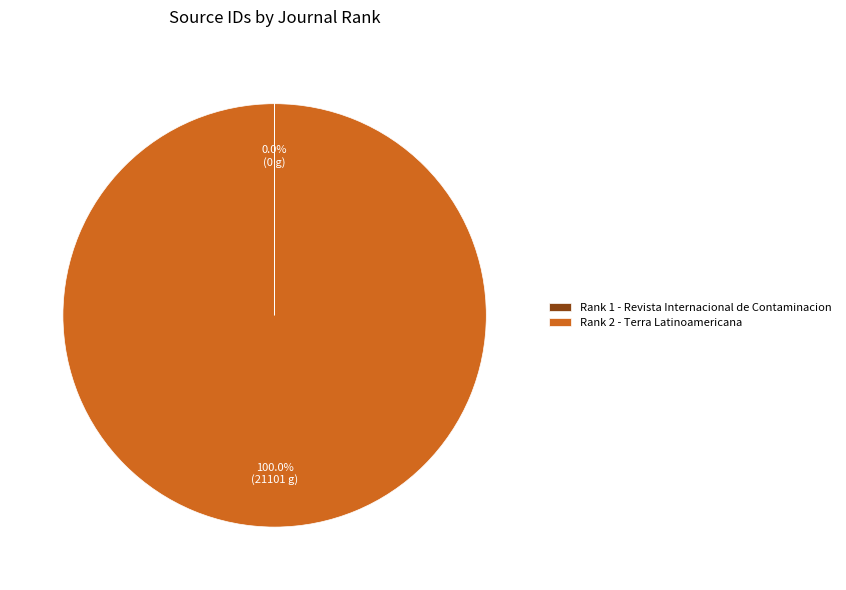

To the nearest percent, what is the average slice percentage?

50%